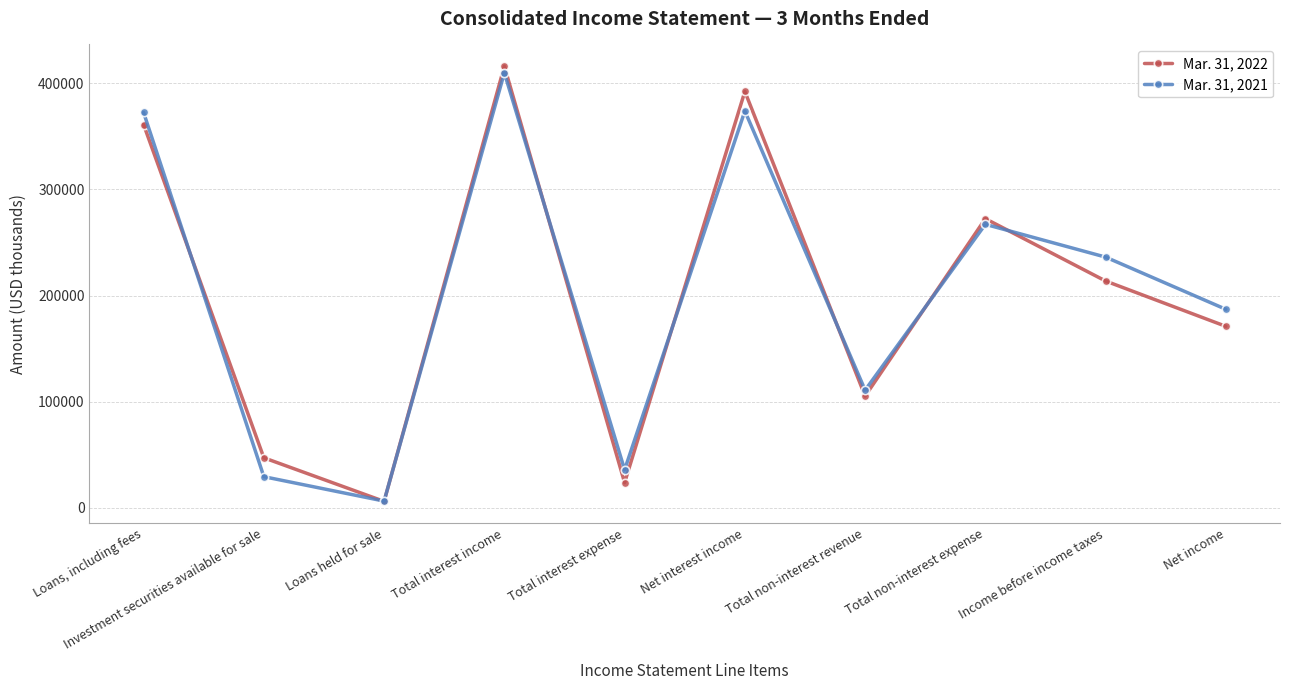

True or false: Mar. 31, 2022 has more than 1 interior local peaks.

True